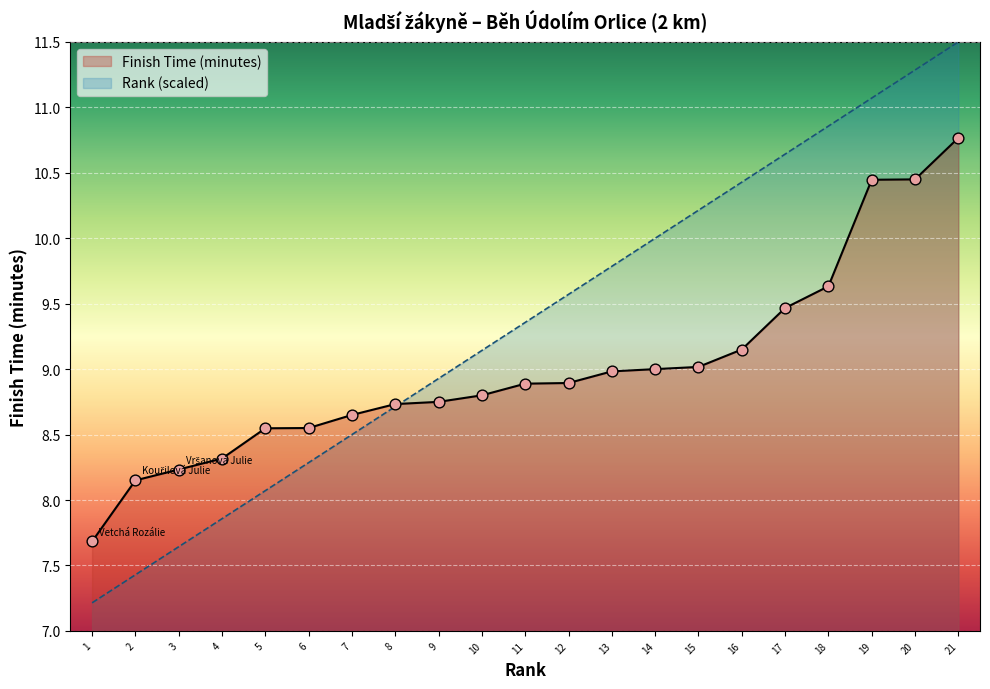

Which series has the largest total across all categories?

Rank (scaled)